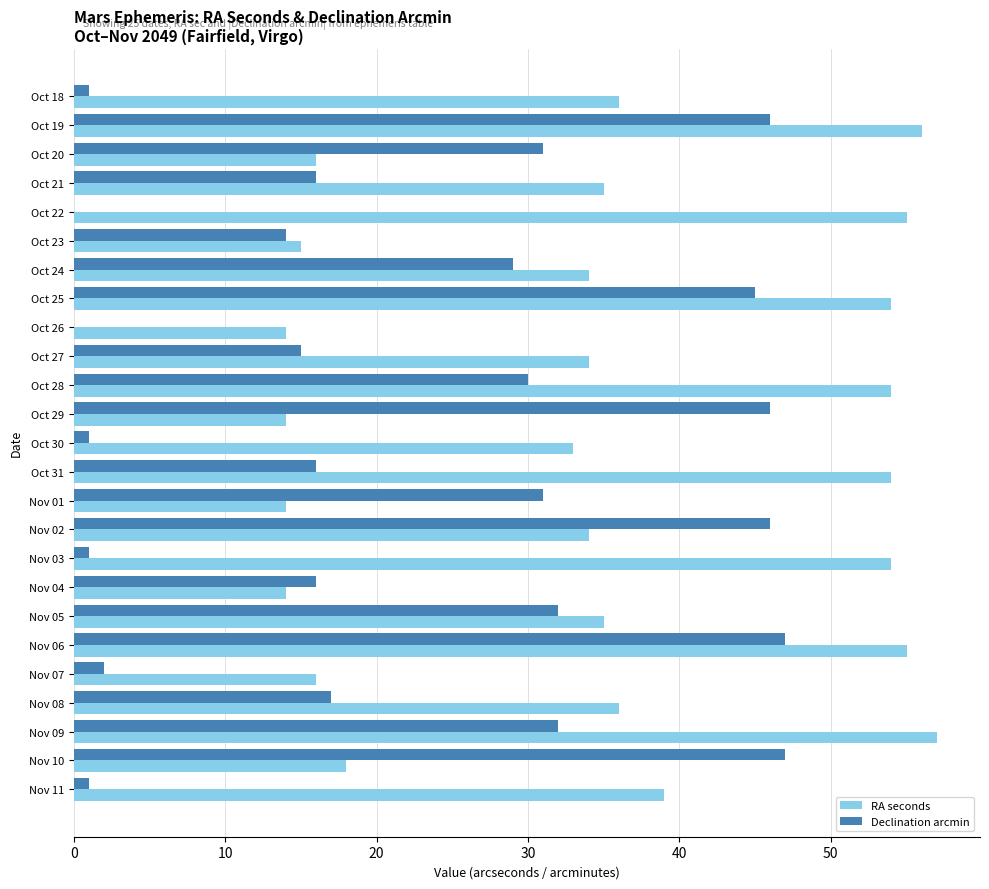

How many data points does each series have?

25